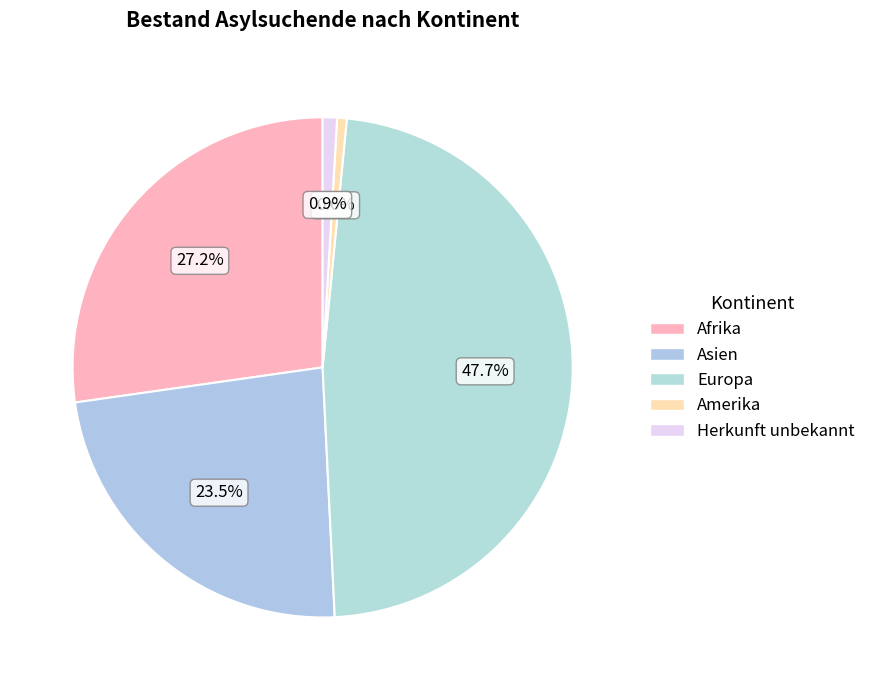

The Herkunft unbekannt slice represents 1% of the pie. True or false?

True